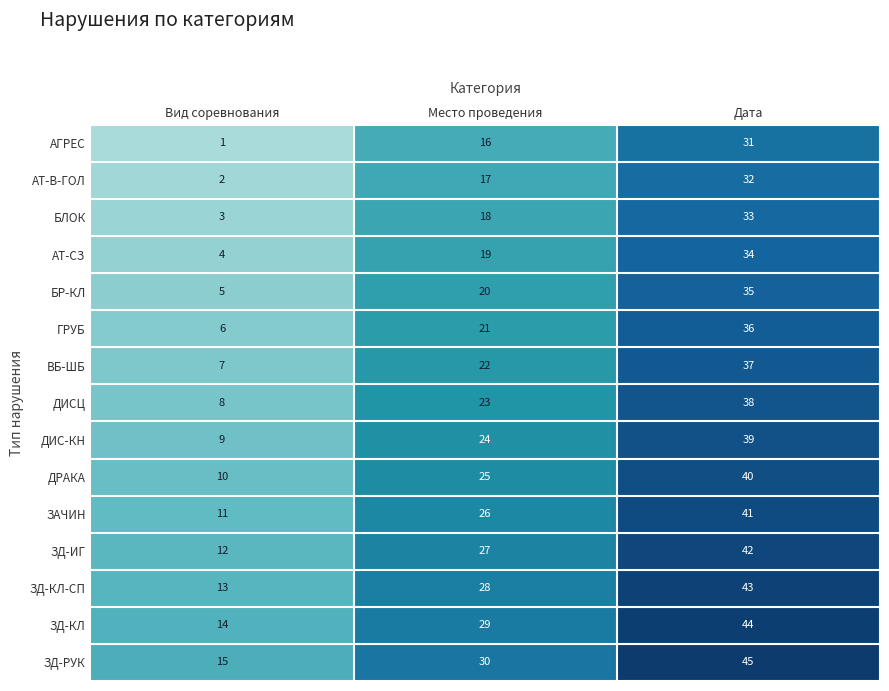

The value of ГРУБ at Дата is 36. True or false?

True